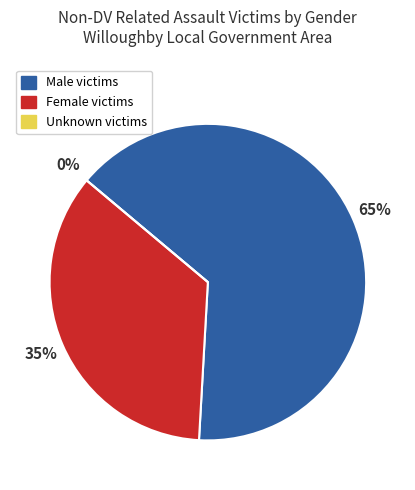

To the nearest percent, what is the difference between the Non-domestic violence related assault (Unknown) and Non-domestic violence related assault (Male) slice percentages?

65%